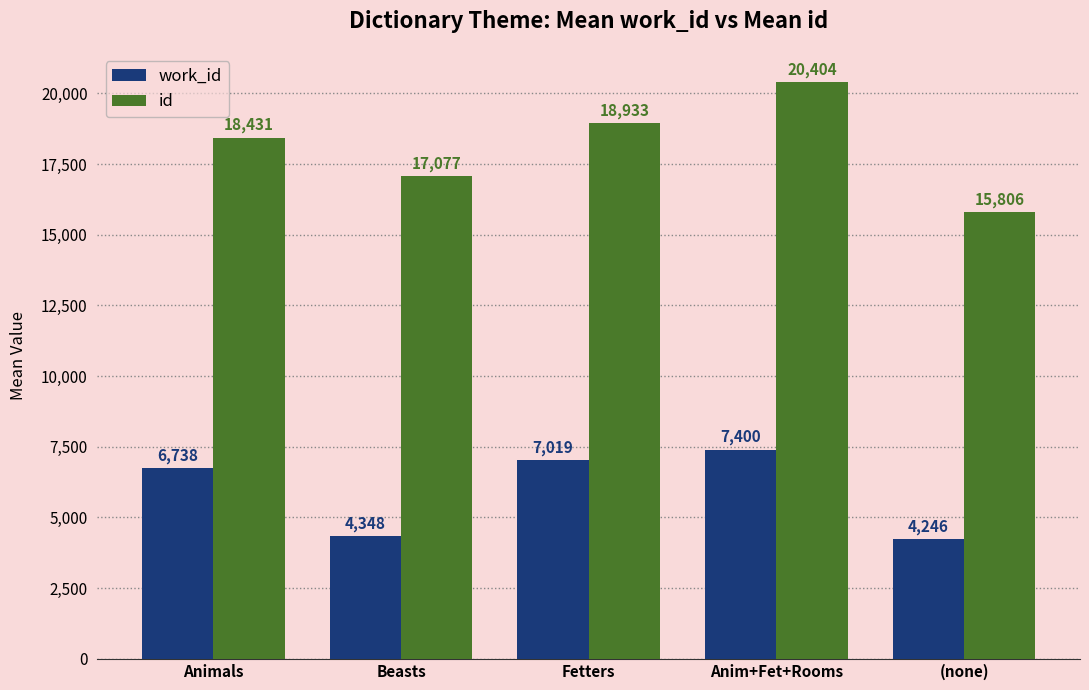

Reading left to right, list all the values displayed in this chart.

work_id: Animals=6738	Beasts=4348	Fetters=7019	Anim+Fet+Rooms=7400	(none)=4246
id: Animals=18431	Beasts=17077	Fetters=18933	Anim+Fet+Rooms=20404	(none)=15806